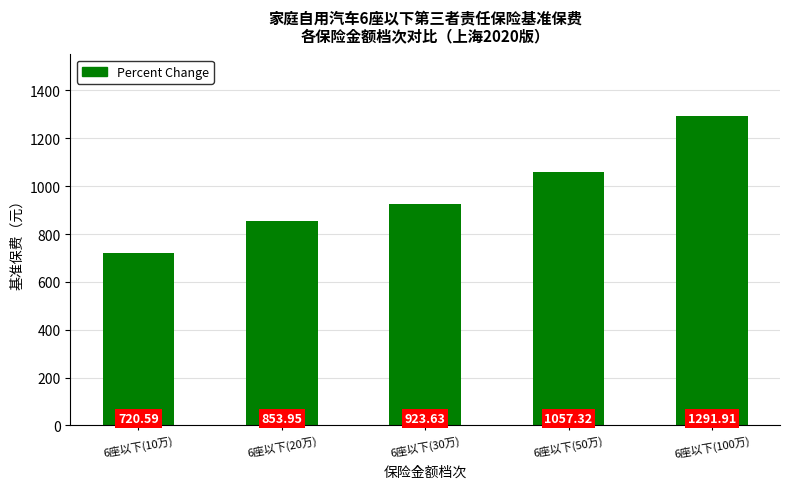

The chart shows a value of 643.9 at 6座以下(50万). True or false?

False